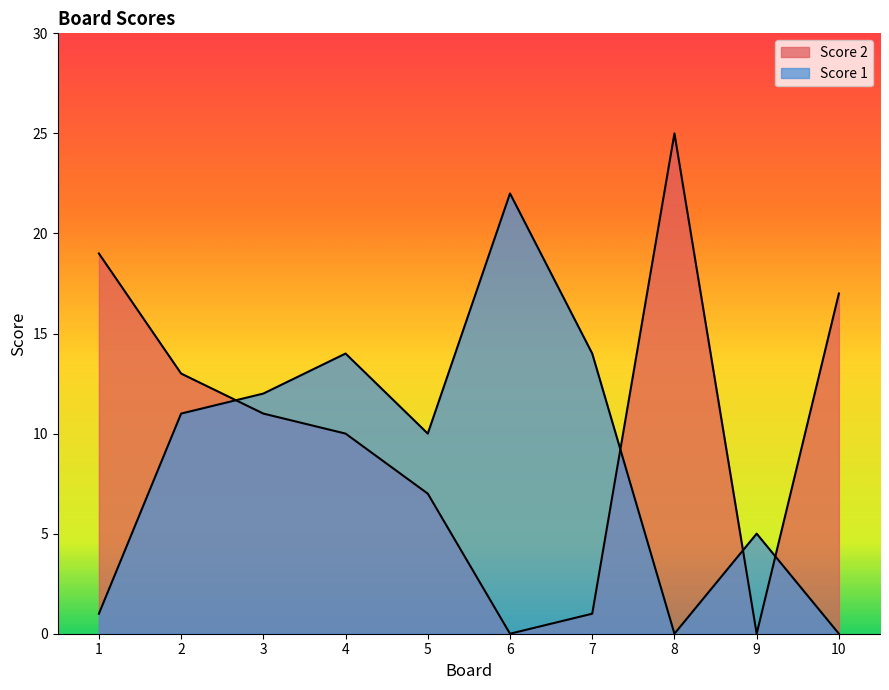

At which category does Score 1 reach its first local peak?

4